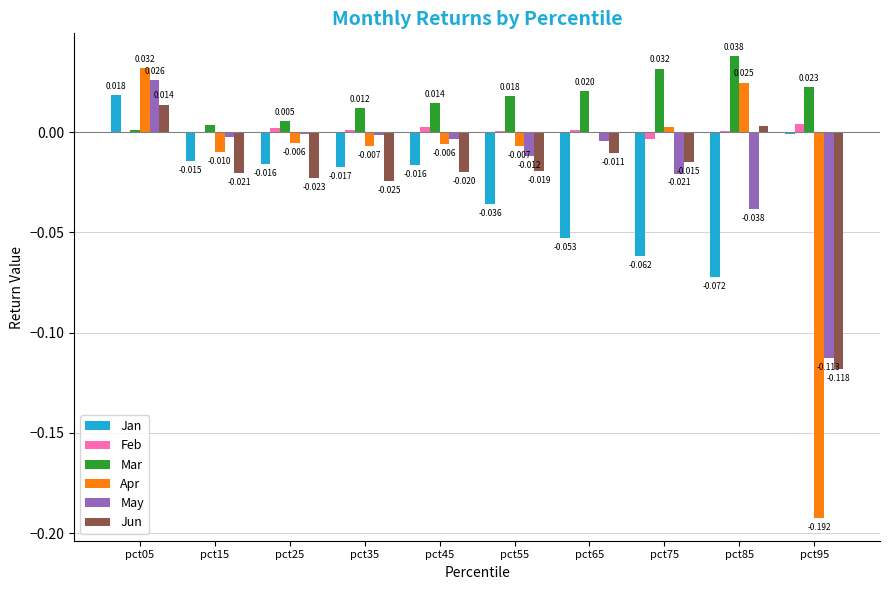

Is the value of Jun at pct95 greater than the value of Feb at pct55?

No